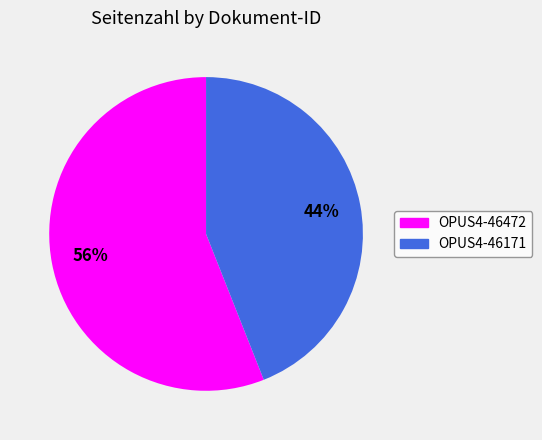

Combined, do OPUS4-46472 and OPUS4-46171 account for over 50%?

Yes